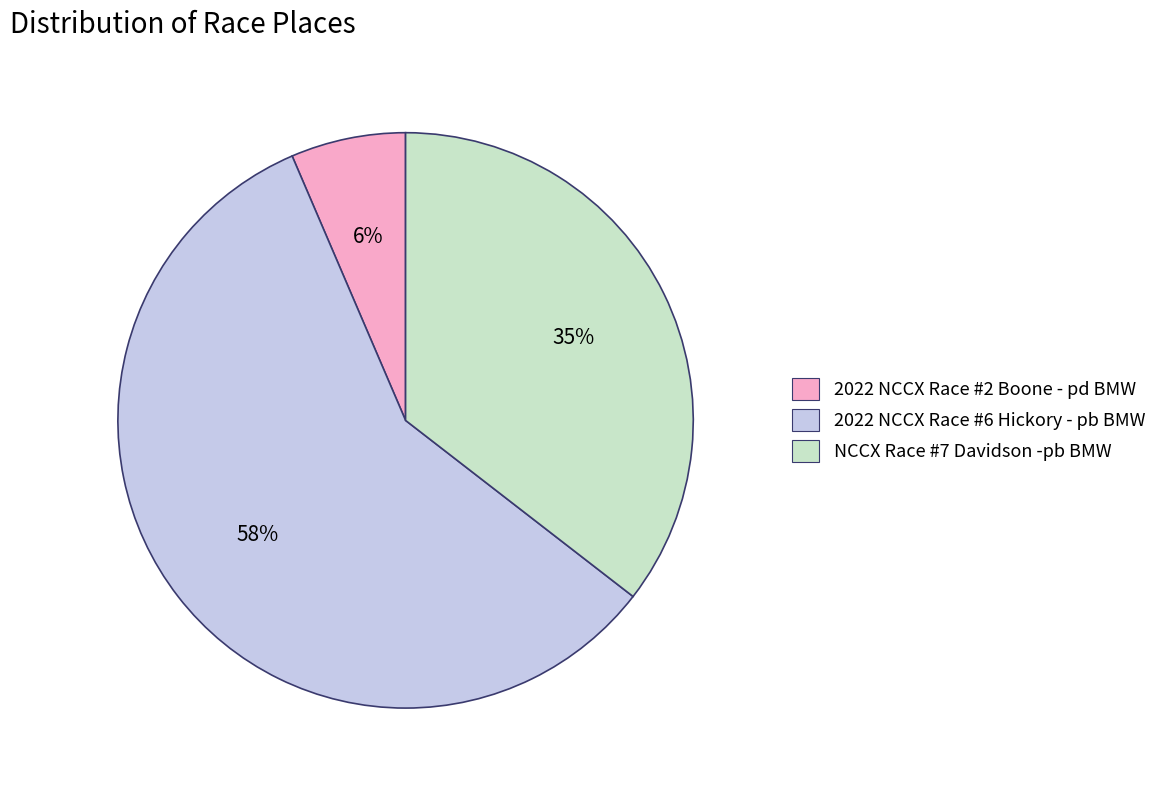

Which slice is the smallest?

2022 NCCX Race #2 Boone - pd BMW